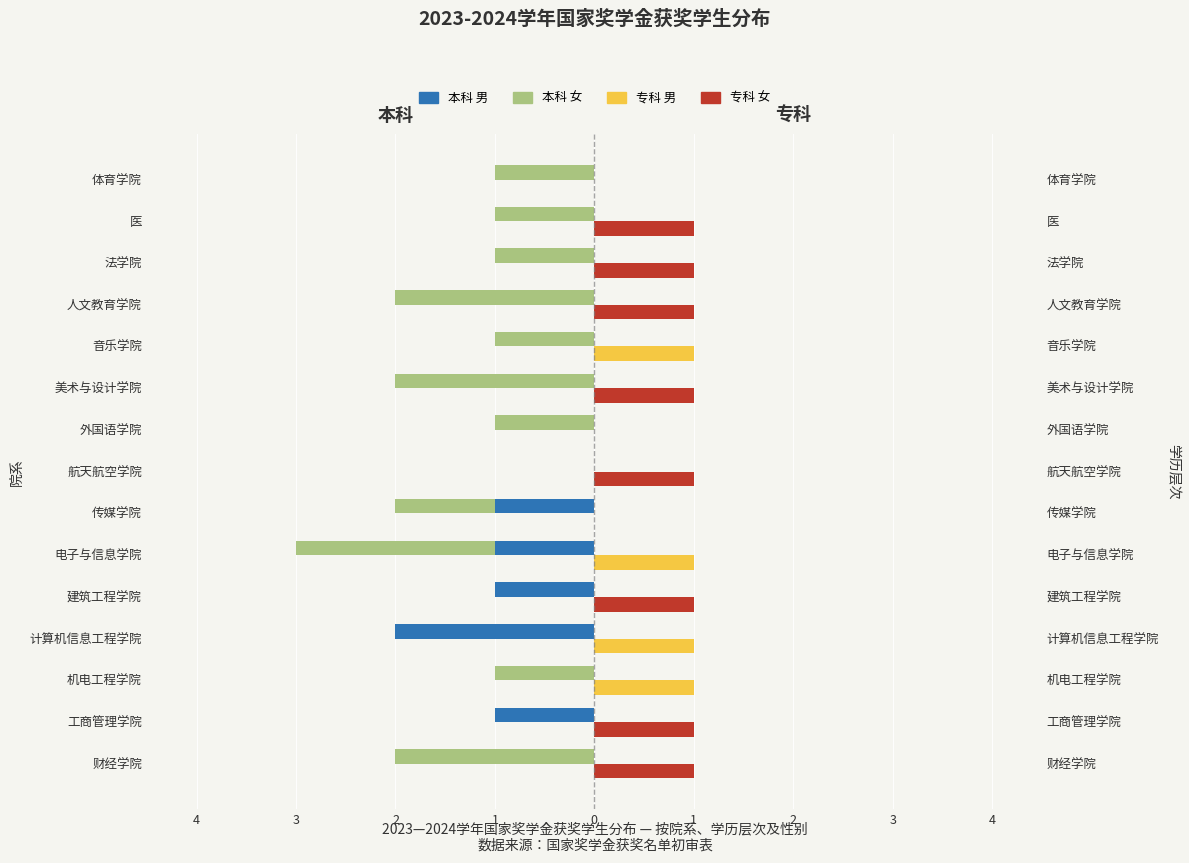

The 本科_男 series shows 0 at 外国语学院. True or false?

True